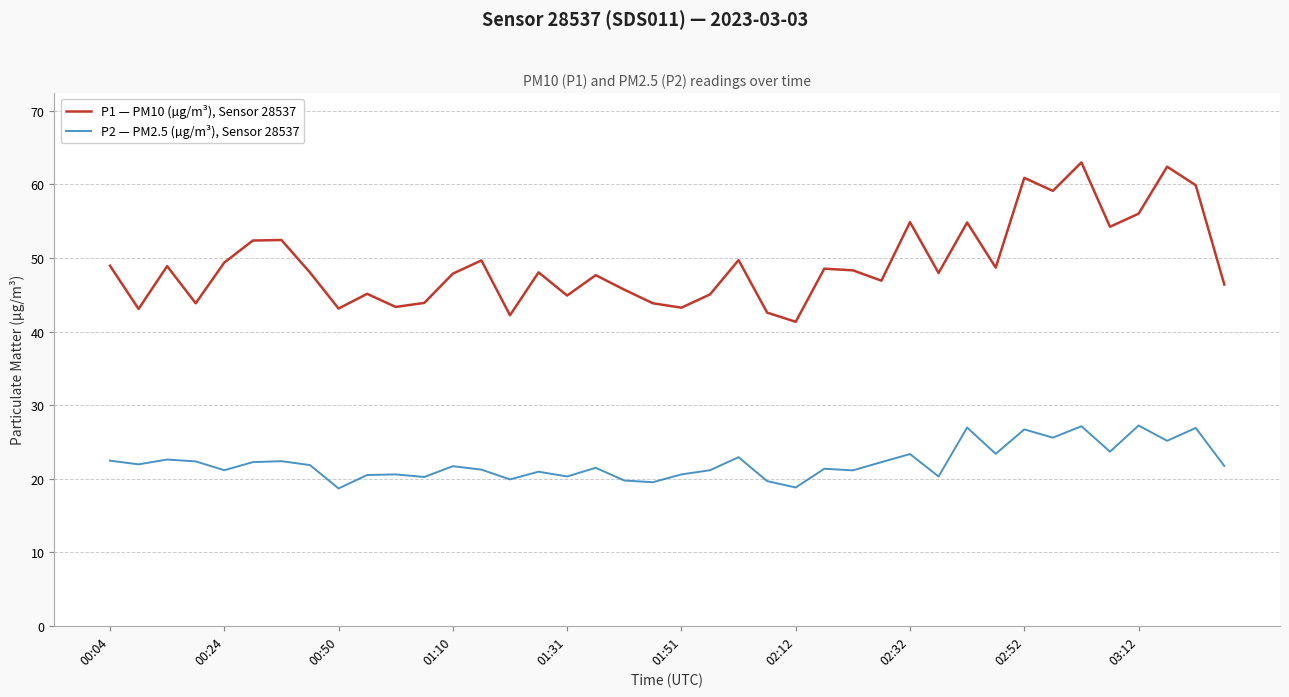

What is the minimum value for P1 — PM10 (µg/m³), Sensor 28537?

41.3